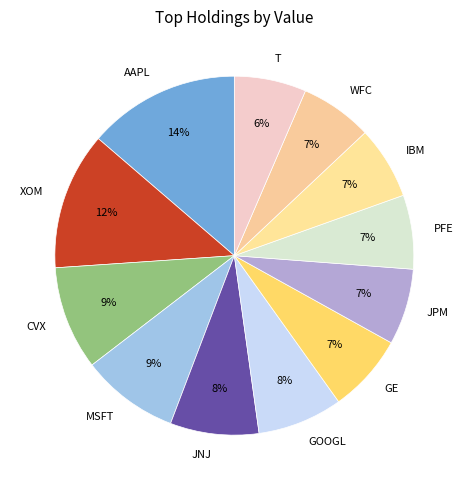

What percentage is the GE slice, to the nearest percent?

7%